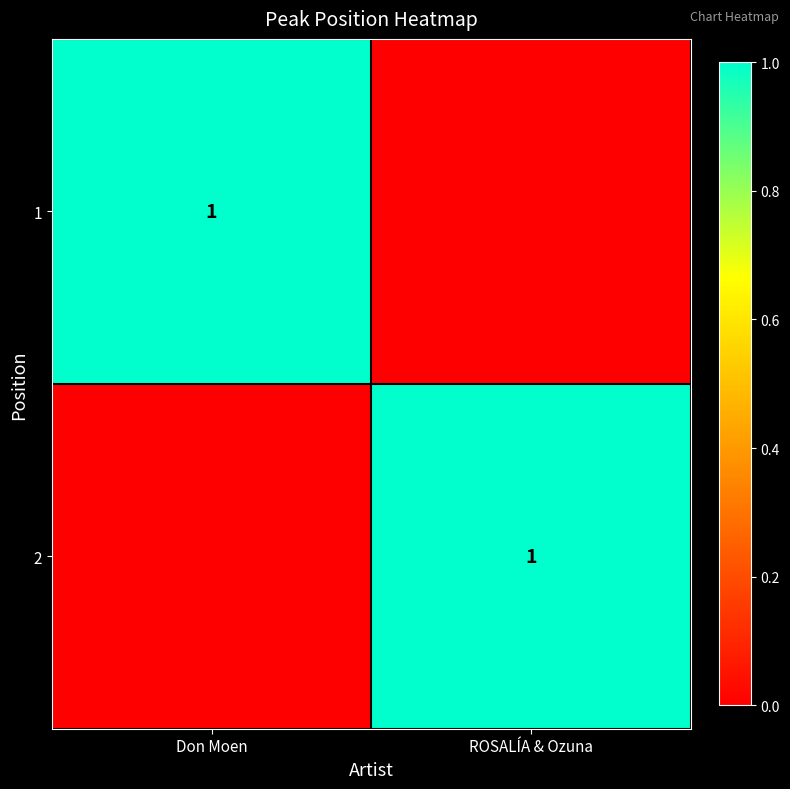

Is it true that 1 equals 1 at Don Moen?

True